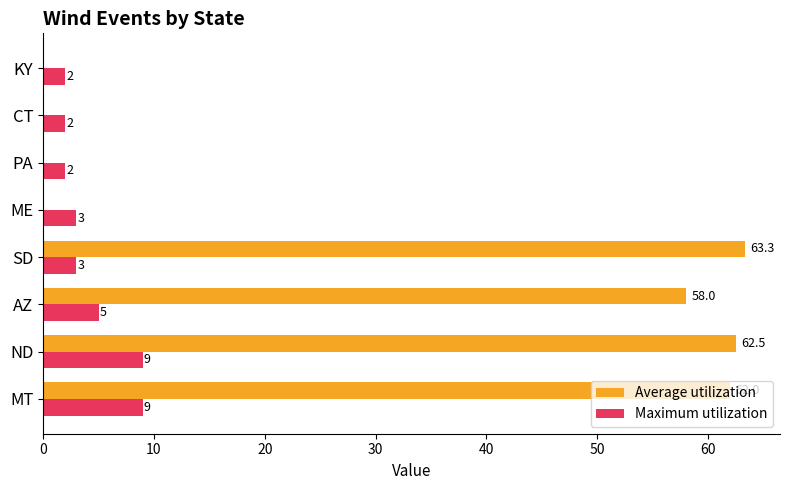

At which category is the sum across all series the highest?

ND